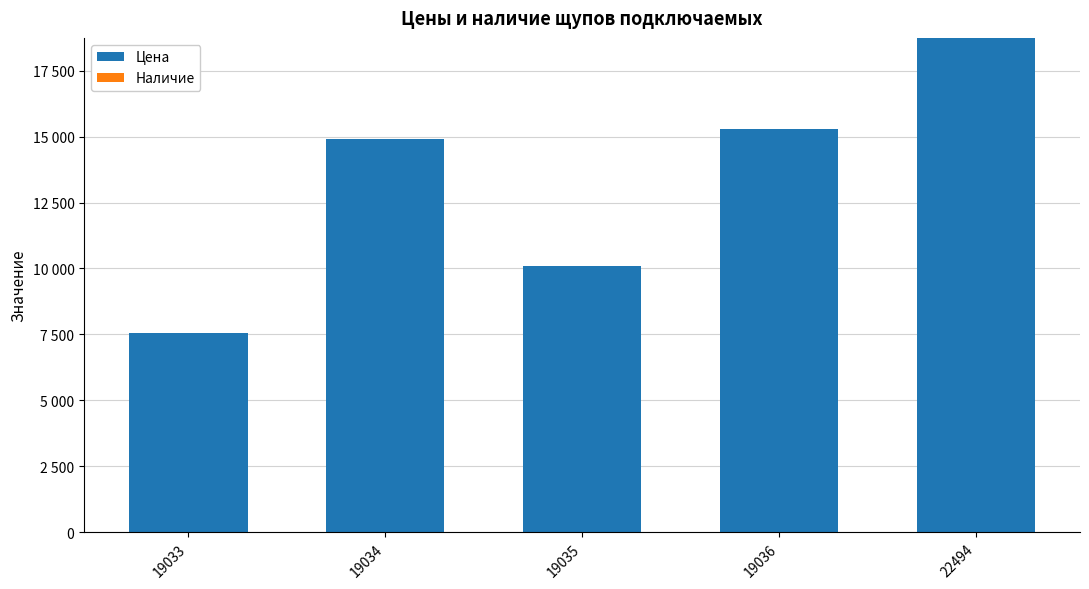

Does the chart contain any negative values?

No